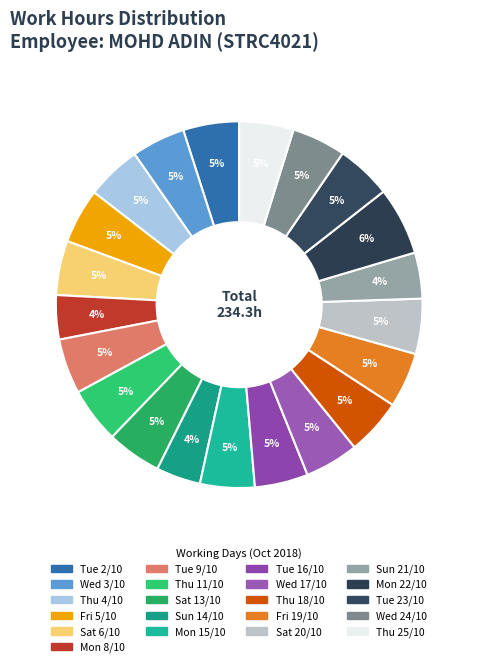

How many segments does this pie chart have?

21